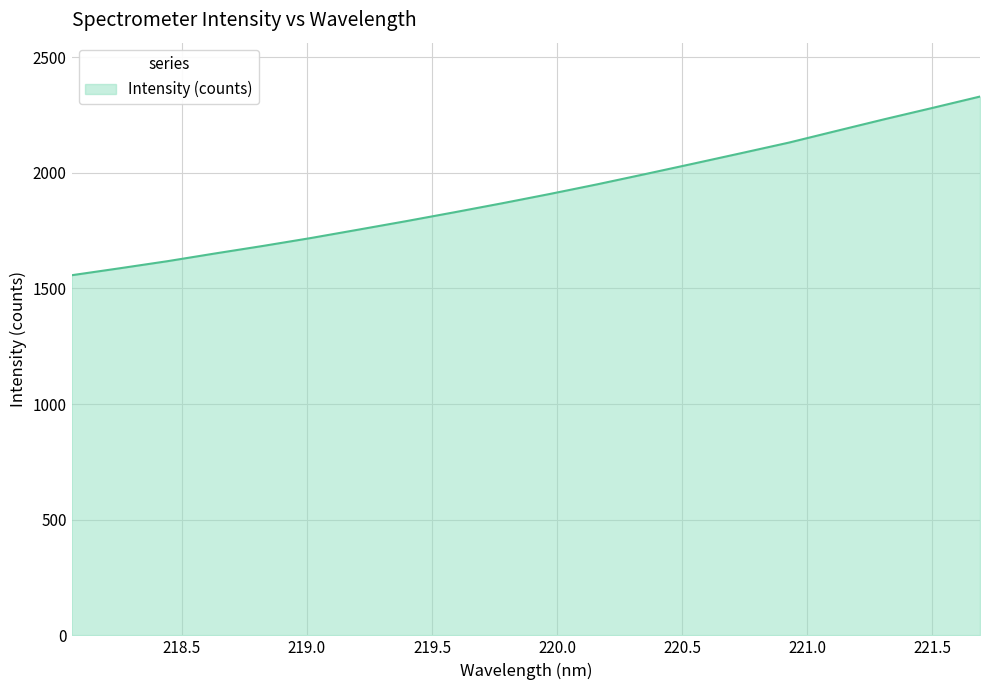

Reading left to right, what are all the values shown in this chart?

1557.2	1587.1	1617.8	1651.3	1683.8	1718.0	1754.4	1791.2	1829.3	1868.3	1908.6	1950.7	1994.8	2039.6	2084.9	2130.7	2181.4	2231.7	2280.4	2329.8